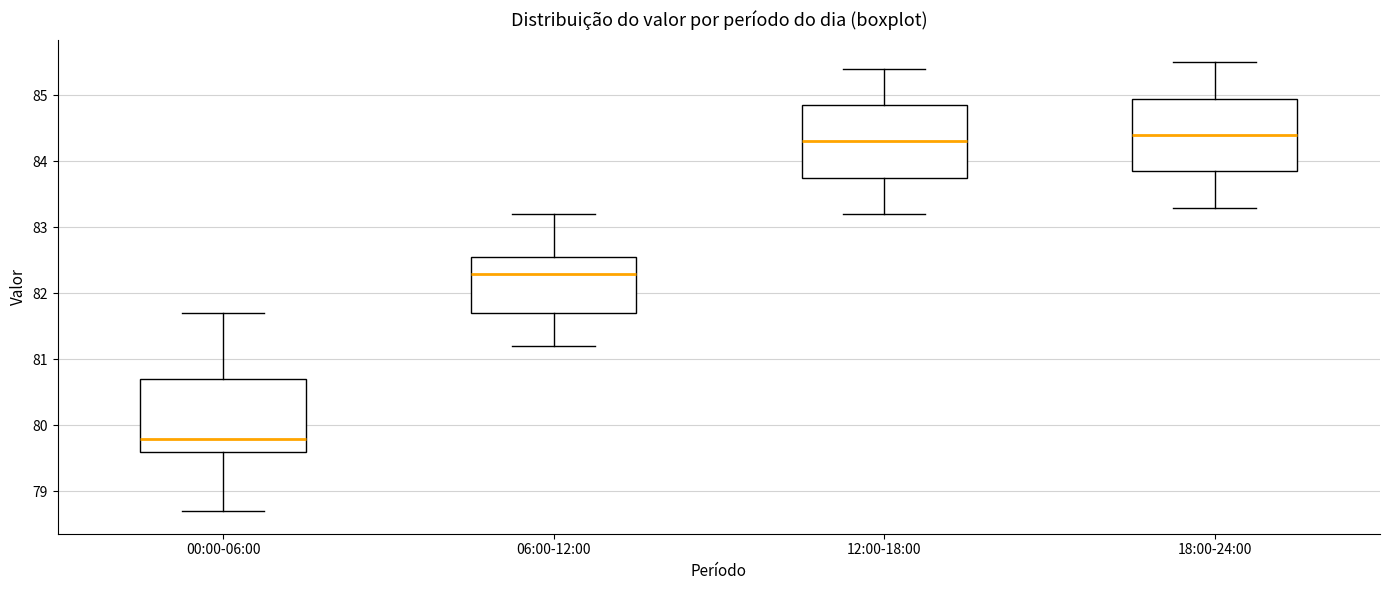

Reading left to right, transcribe this box plot: for each box, give where its median line is, the range the box spans, and where its two whiskers end, as read against the y-axis. The values are not printed on the chart, so give them approximately, as read against the axis.

00:00-06:00: median 79.8, box 79.6 to 80.7, whiskers 78.7 to 81.7
06:00-12:00: median 82.3, box 81.7 to 82.6, whiskers 81.2 to 83.2
12:00-18:00: median 84.3, box 83.8 to 84.9, whiskers 83.2 to 85.4
18:00-24:00: median 84.4, box 83.9 to 85.0, whiskers 83.3 to 85.5